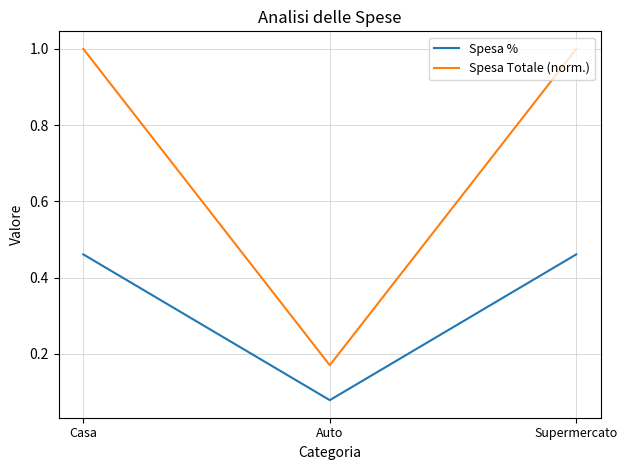

How many Spesa Totale (norm.) values are between 0 and 1?

3